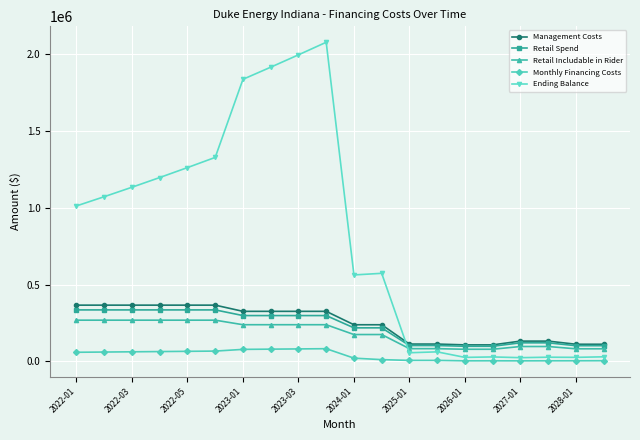

Which series has the widest spread of values?

Ending Balance